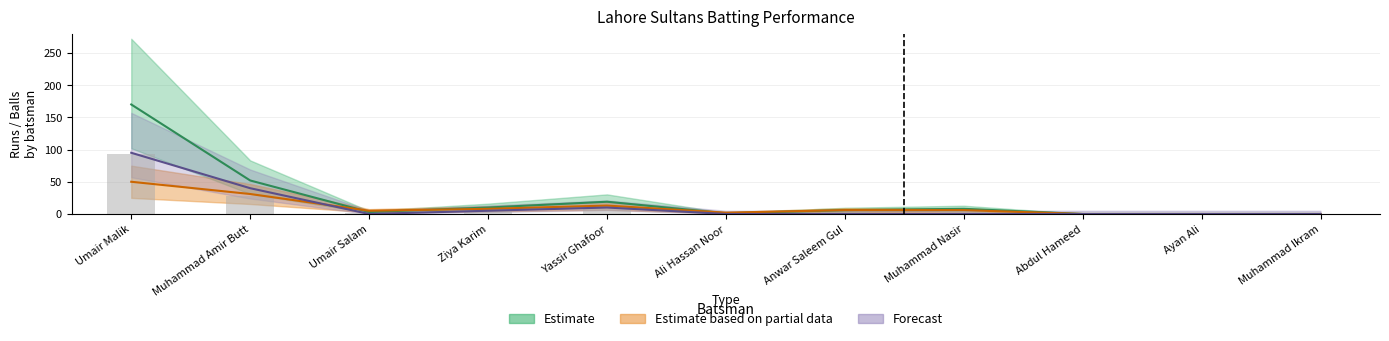

What position from the left is Muhammad Ikram?

11